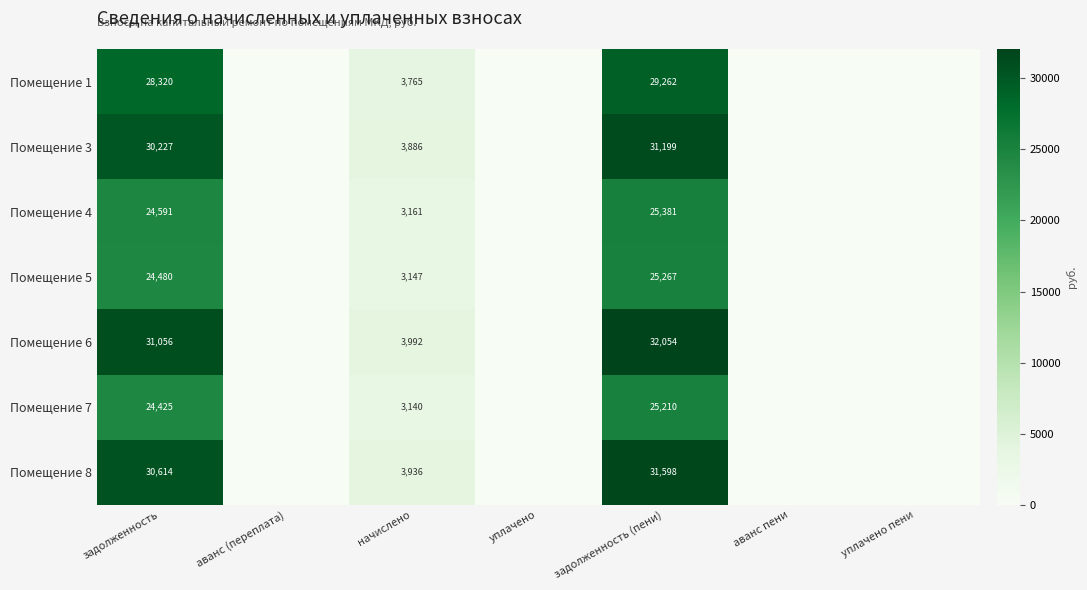

The Помещение 3 series shows 1435 at начислено. True or false?

False